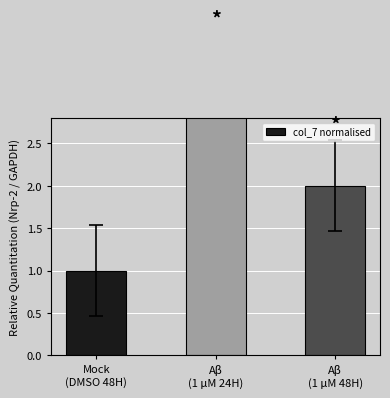

At which category does the chart reach its minimum across all series?

Mock
(DMSO 48H)